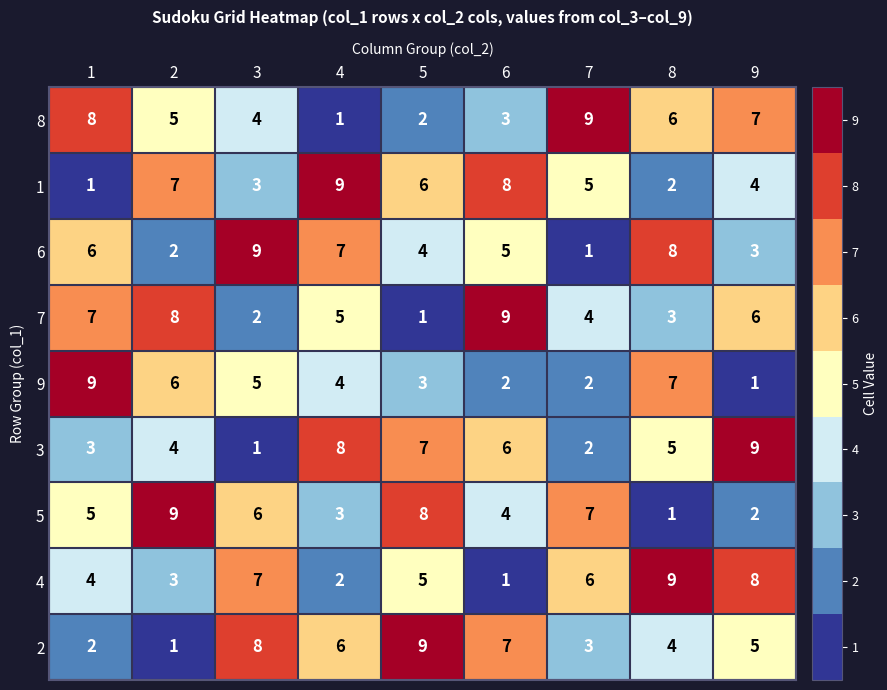

List the labels in order of 5 value, largest first.

2, 5, 7, 3, 1, 6, 4, 9, 8